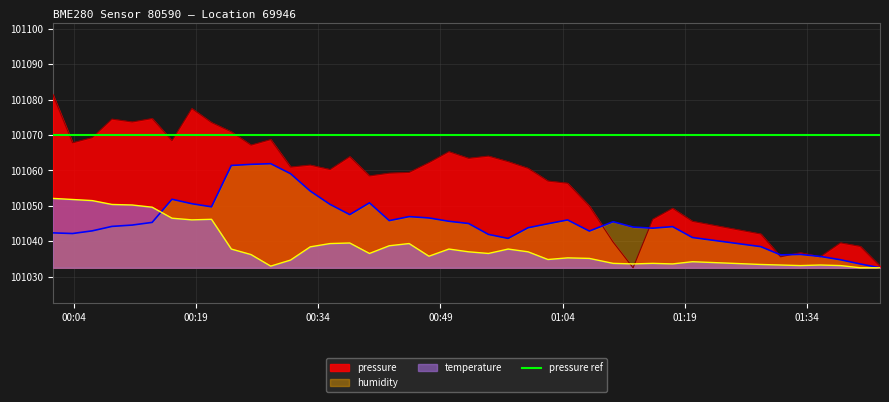

Which series has the largest total across all categories?

pressure